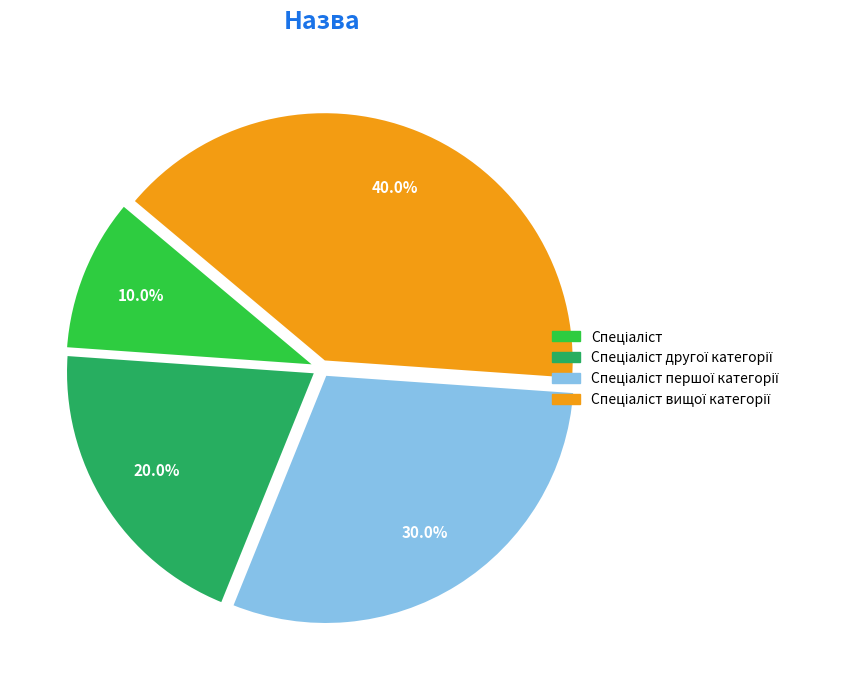

Is there a majority slice in this chart?

No